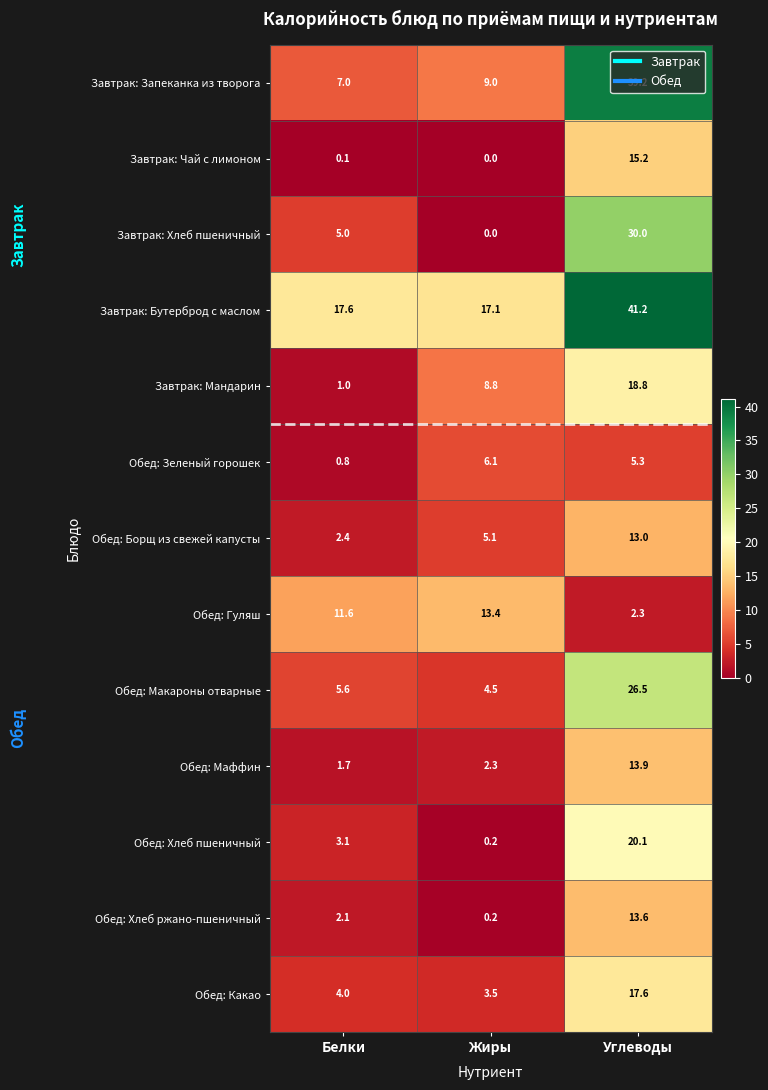

What is the maximum value shown in the chart?

41.2